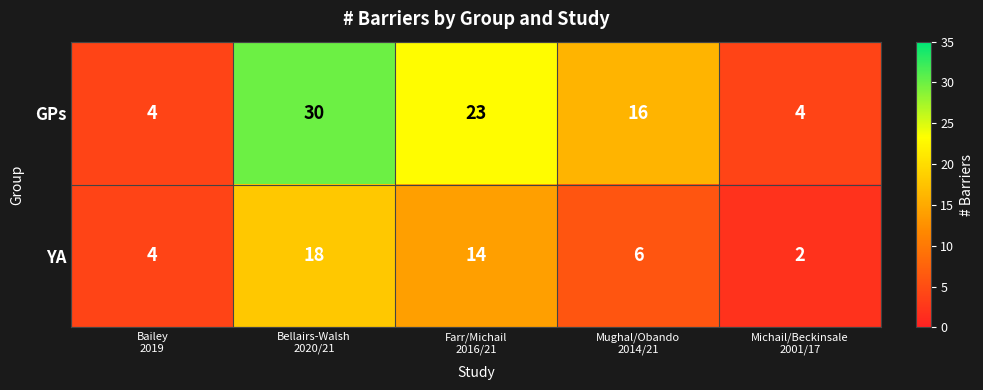

At which category is the sum across all series the highest?

Bellairs-Walsh
2020/21